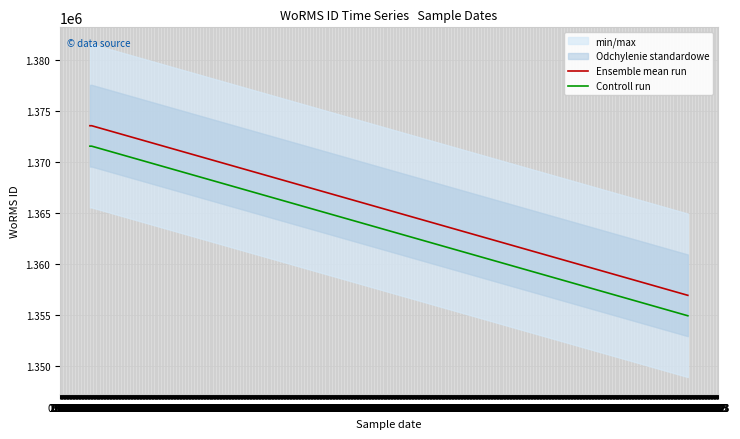

True or false: Controll run and Ensemble mean run cross at least once.

False